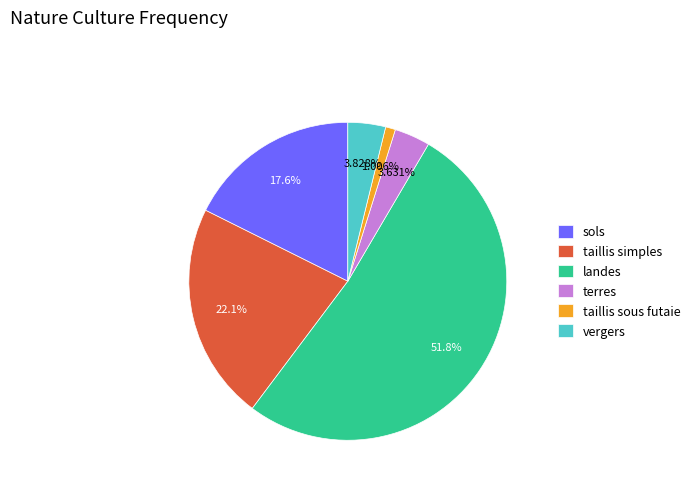

To the nearest percent, what is the difference between the taillis simples and sols slice percentages?

4%